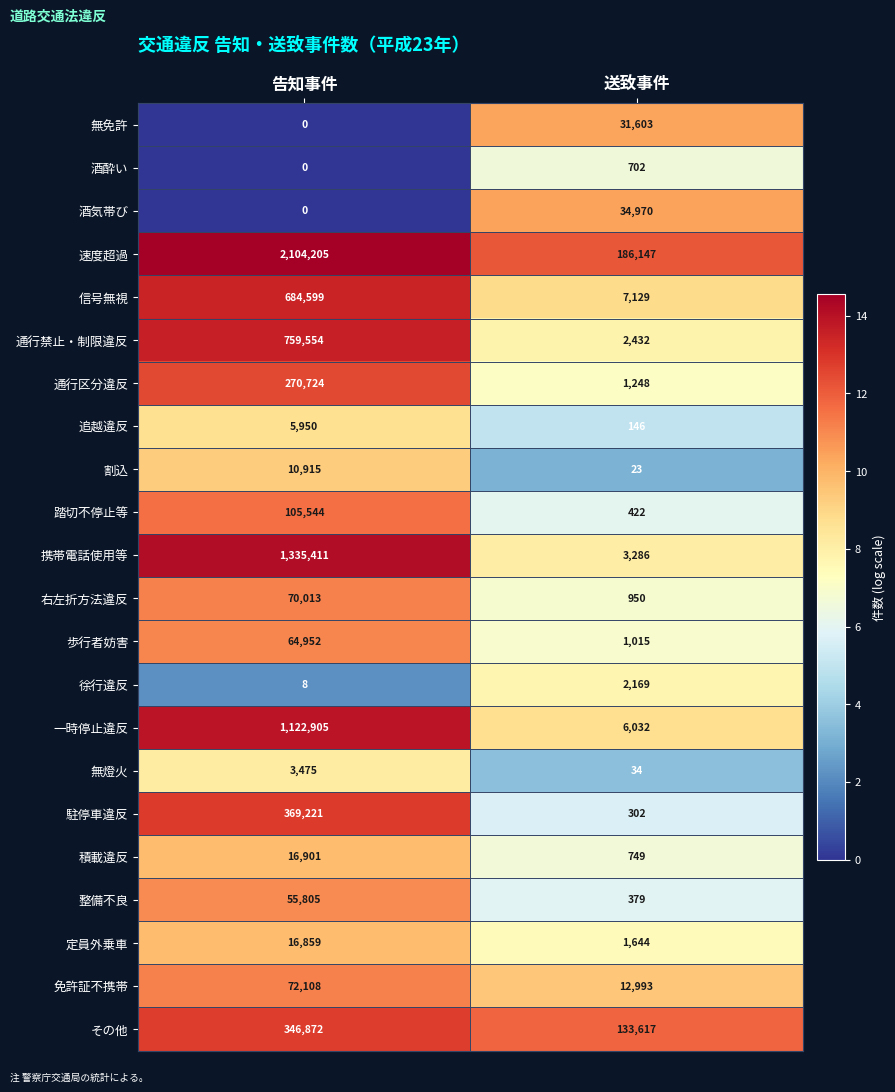

Rank the series at 送致事件 from highest to lowest value.

速度超過, その他, 酒気帯び, 無免許, 免許証不携帯, 信号無視, 一時停止違反, 携帯電話使用等, 通行禁止・制限違反, 徐行違反, 定員外乗車, 通行区分違反, 歩行者妨害, 右左折方法違反, 積載違反, 酒酔い, 踏切不停止等, 整備不良, 駐停車違反, 追越違反, 無燈火, 割込